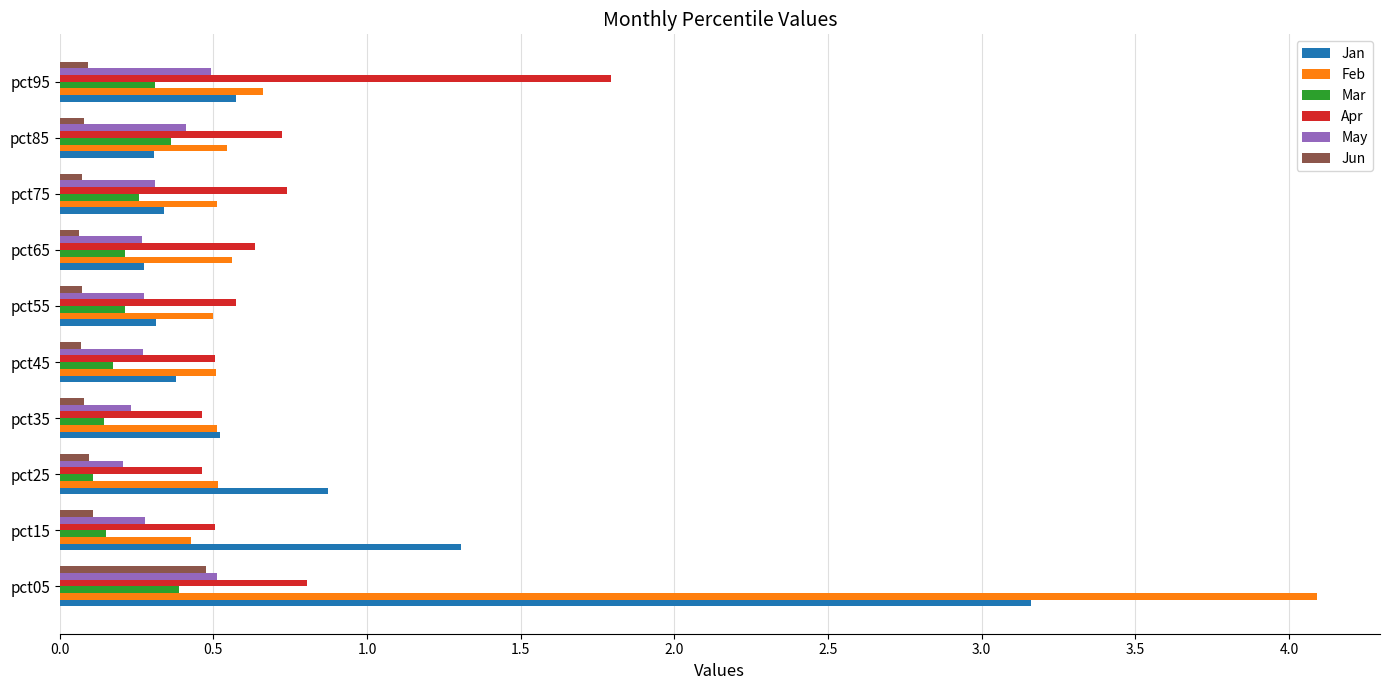

What is the sum of all Mar values?

2.3